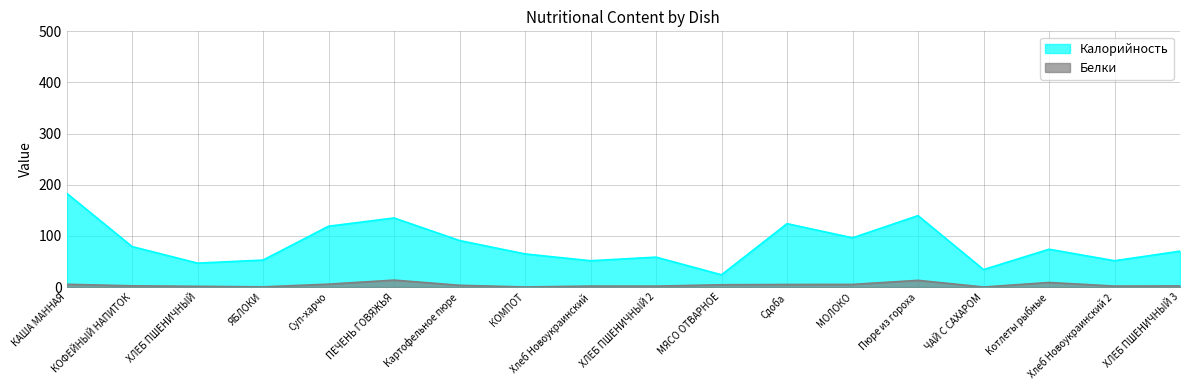

What is the value of the Калорийность point at the 7th from the left?

91.0